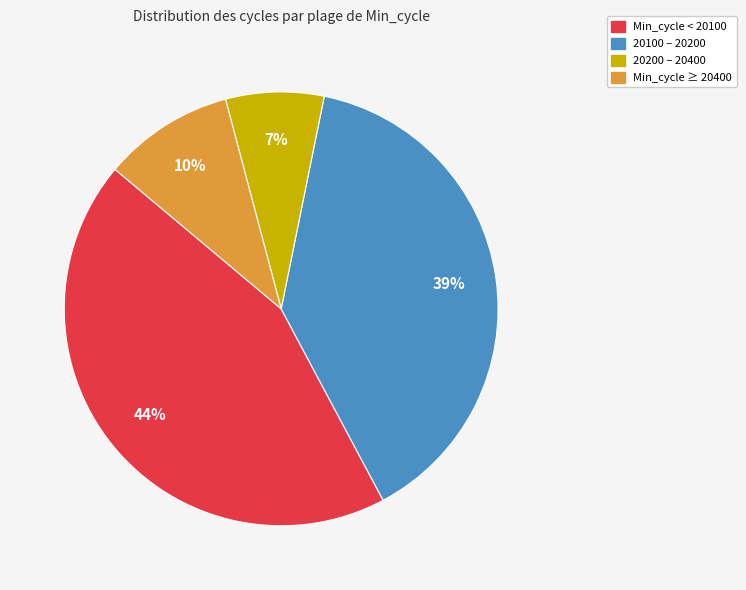

To the nearest percent, what is the combined percentage of Min_cycle < 20100 and 20100 – 20200?

83%